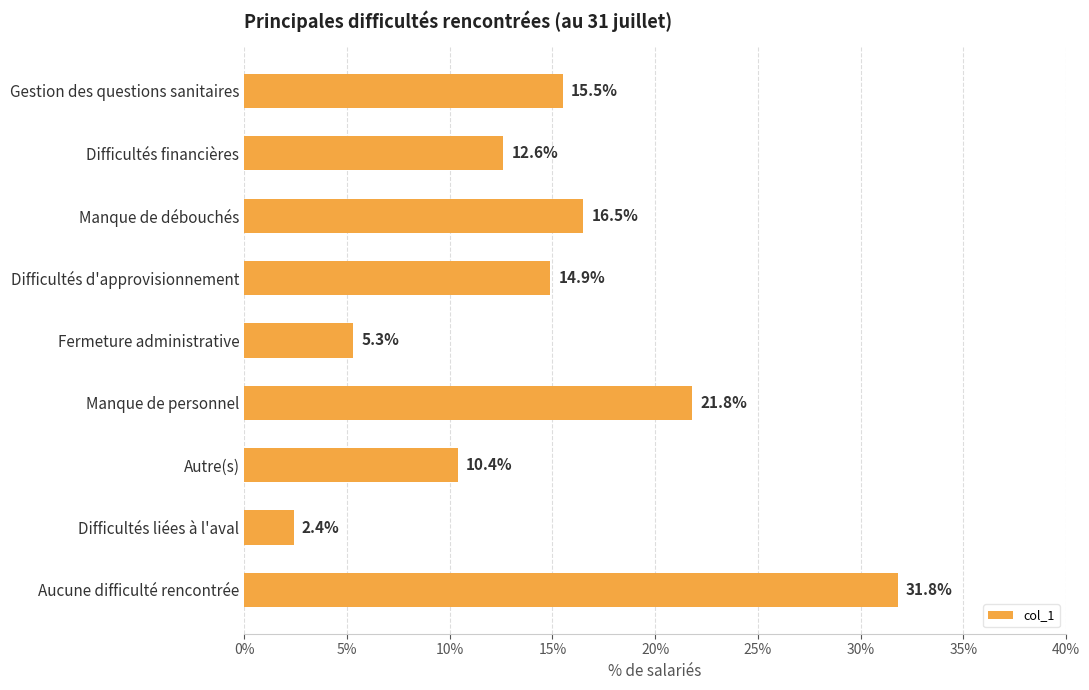

Reading bottom to top, extract all data points from this chart.

Aucune difficulté rencontrée=31.8	Difficultés liées à l'aval=2.4	Autre(s)=10.4	Manque de personnel=21.8	Fermeture administrative=5.3	Difficultés d'approvisionnement=14.9	Manque de débouchés=16.5	Difficultés financières=12.6	Gestion des questions sanitaires=15.5